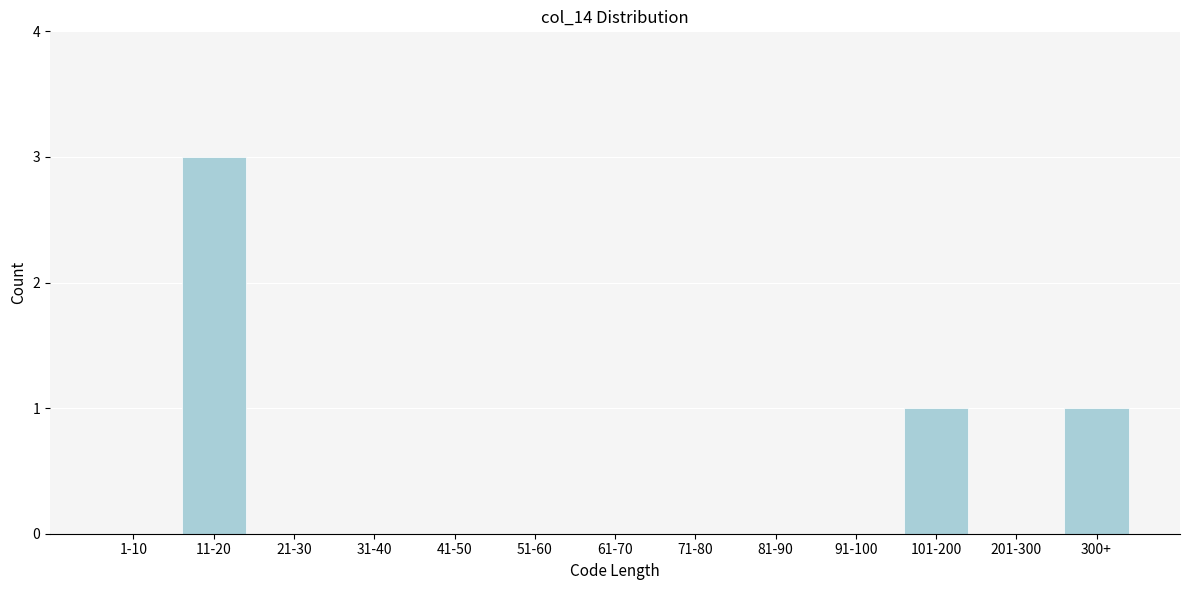

Reading left to right, transcribe all the data shown in this chart.

1-10=0	11-20=3	21-30=0	31-40=0	41-50=0	51-60=0	61-70=0	71-80=0	81-90=0	91-100=0	101-200=1	201-300=0	300+=1